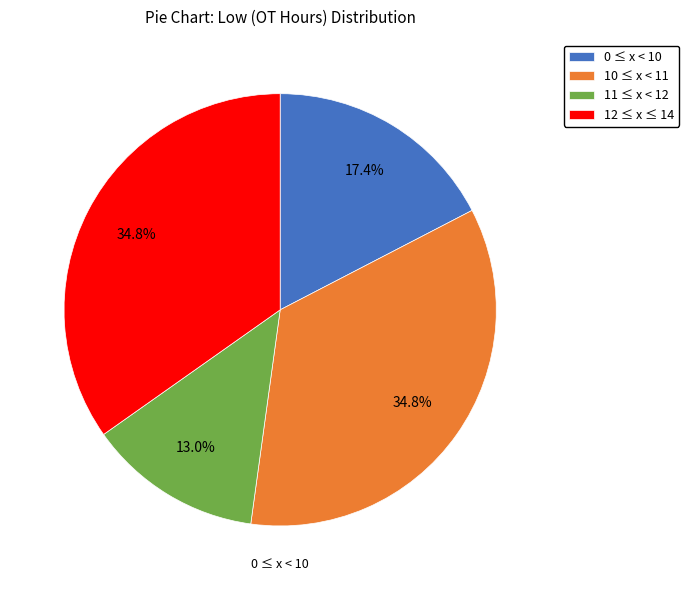

Which category has the smallest portion of the pie?

11 ≤ x < 12